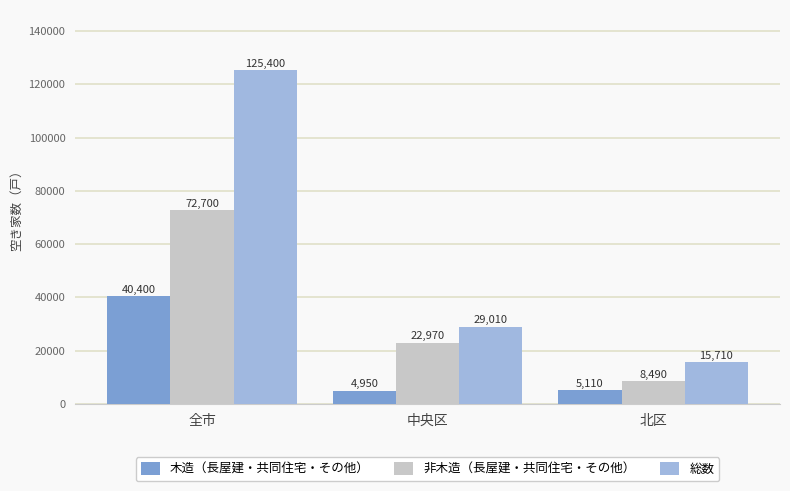

What is the average value of the 非木造（長屋建・共同住宅・その他） series?

34720